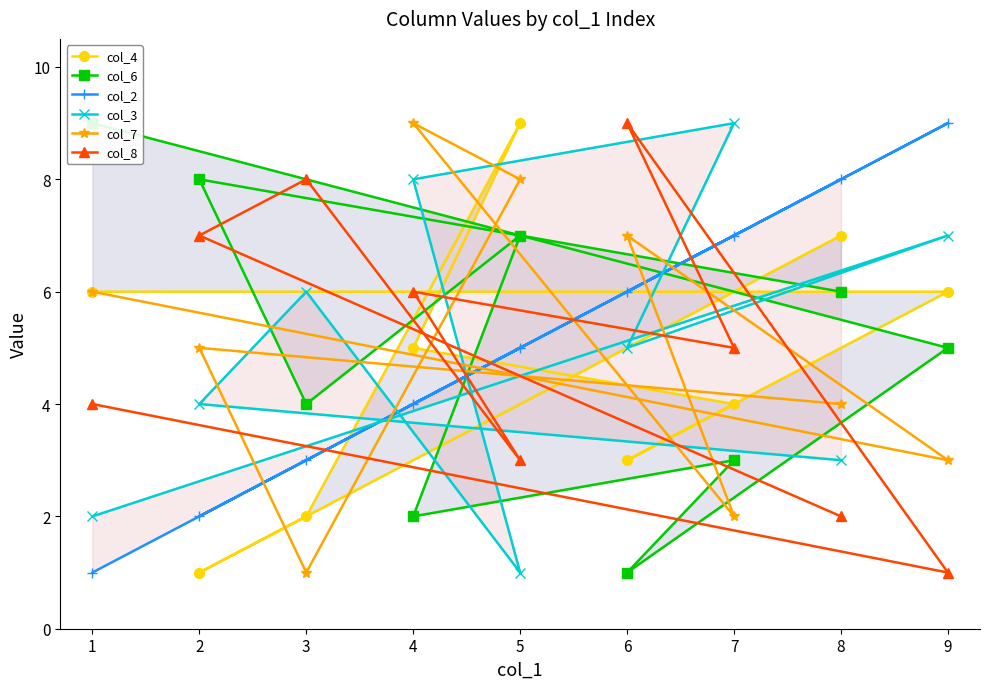

True or false: col_8 has a value of 13 at 3.

False